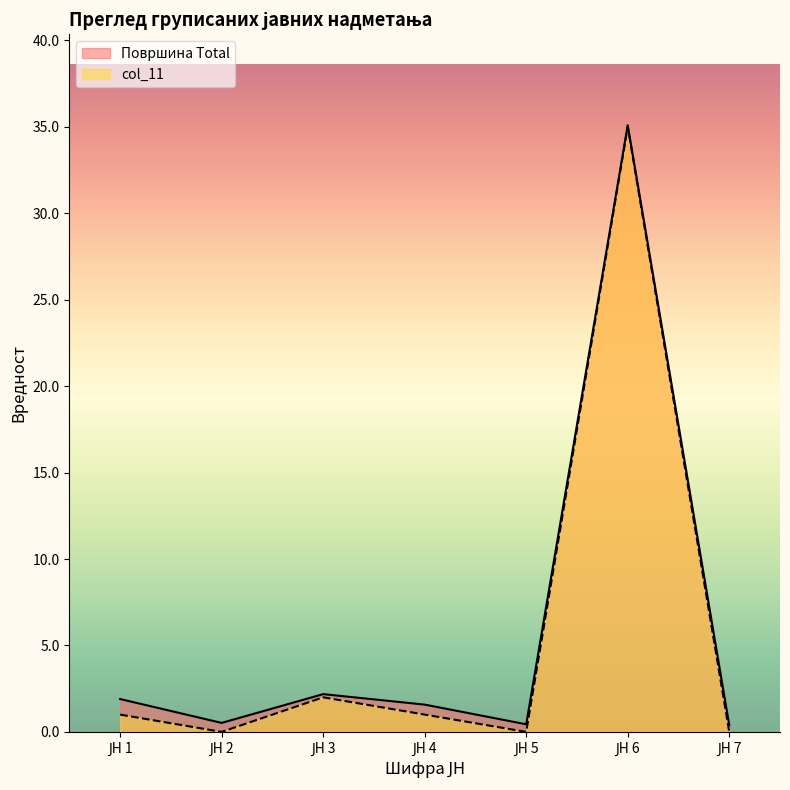

How many distinct data groups are displayed?

2